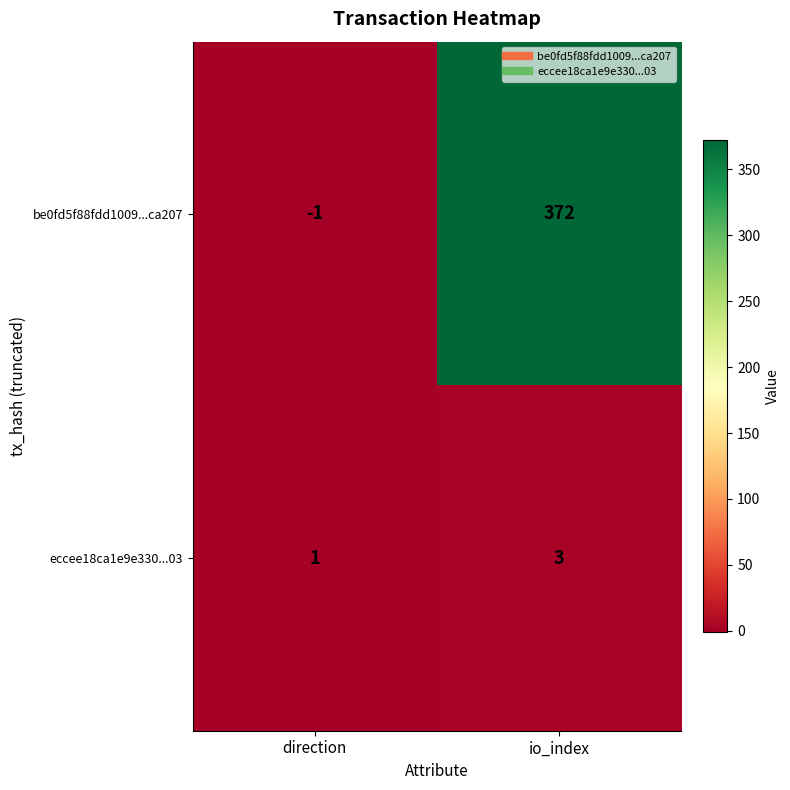

Which series has the largest total across all categories?

be0fd5f88fdd1009...ca207